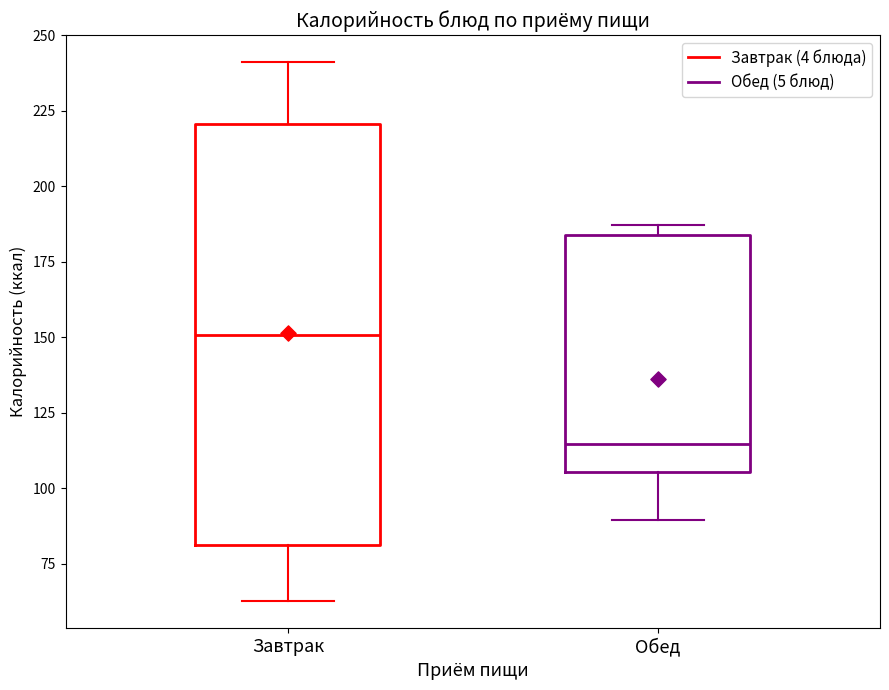

Which box has the lowest median line?

Обед